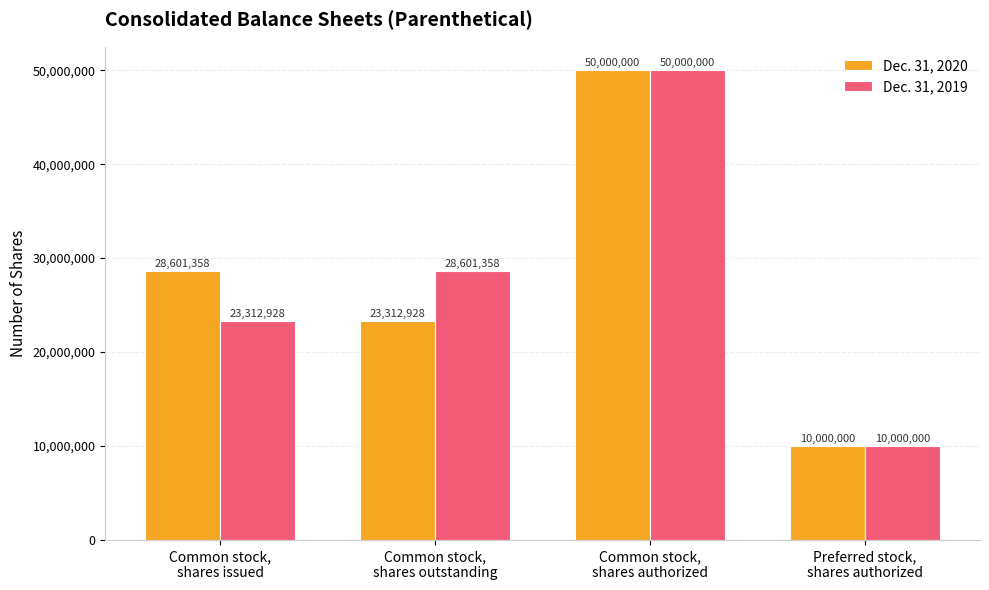

At which label does Dec. 31, 2020 reach its peak?

Common stock,
shares authorized